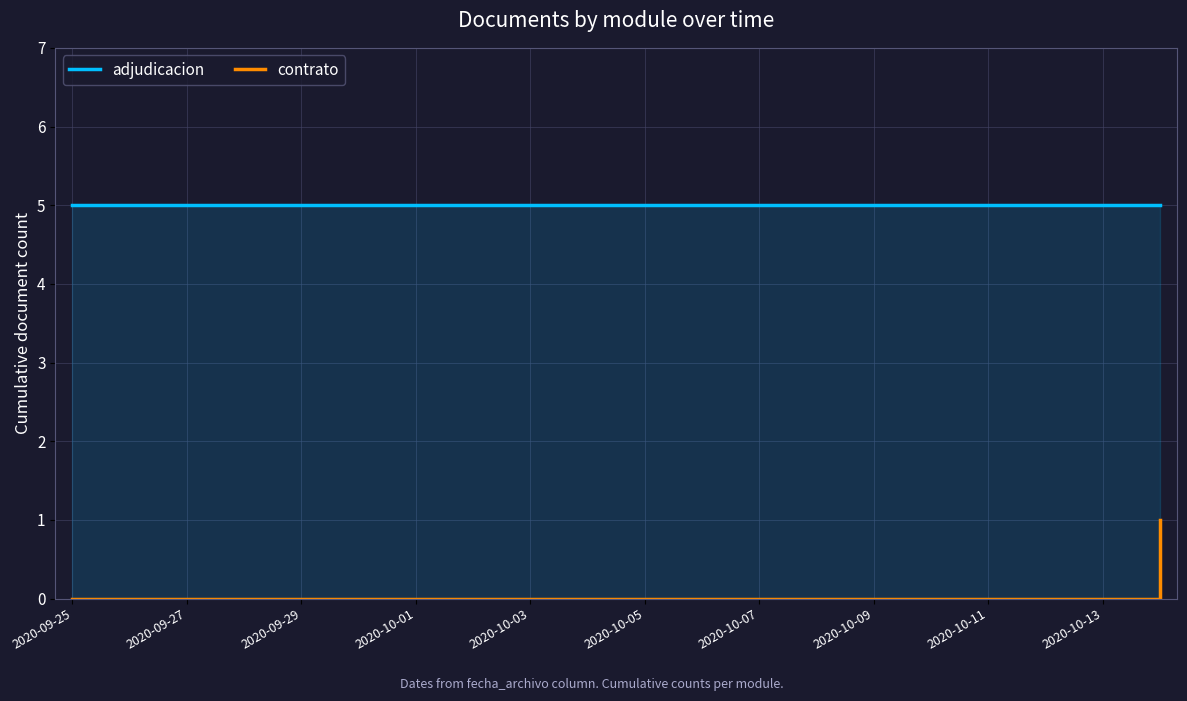

True or false: contrato has a value of 0 at 2020-10-07.

True